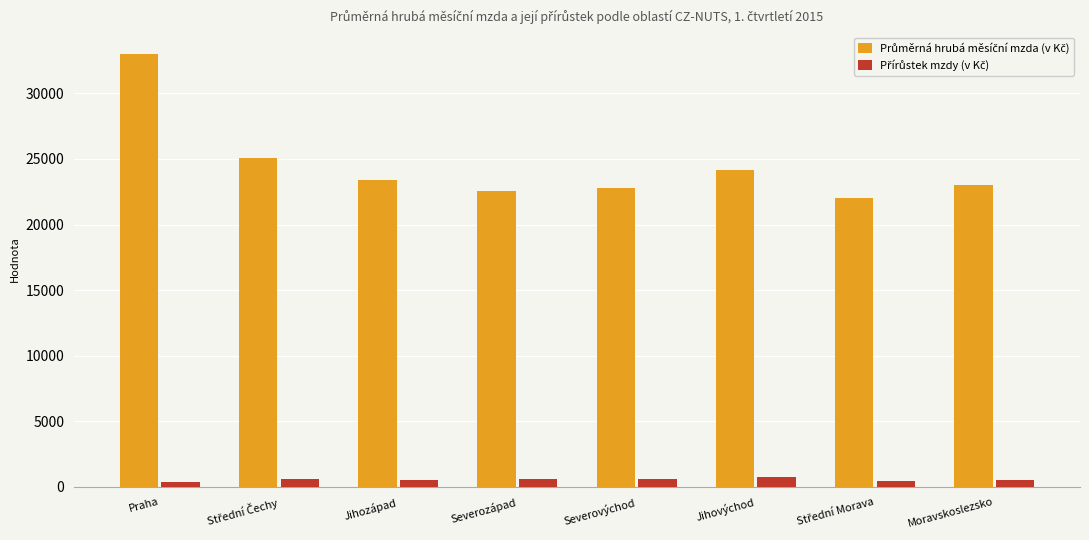

At how many categories does at least one series exceed 1676?

8